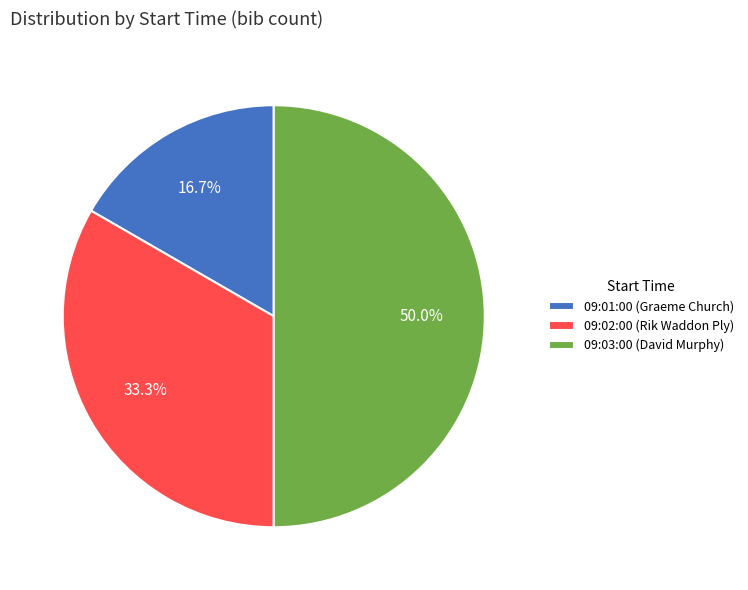

Do 09:03:00 and 09:02:00 together represent more than half of the pie?

Yes